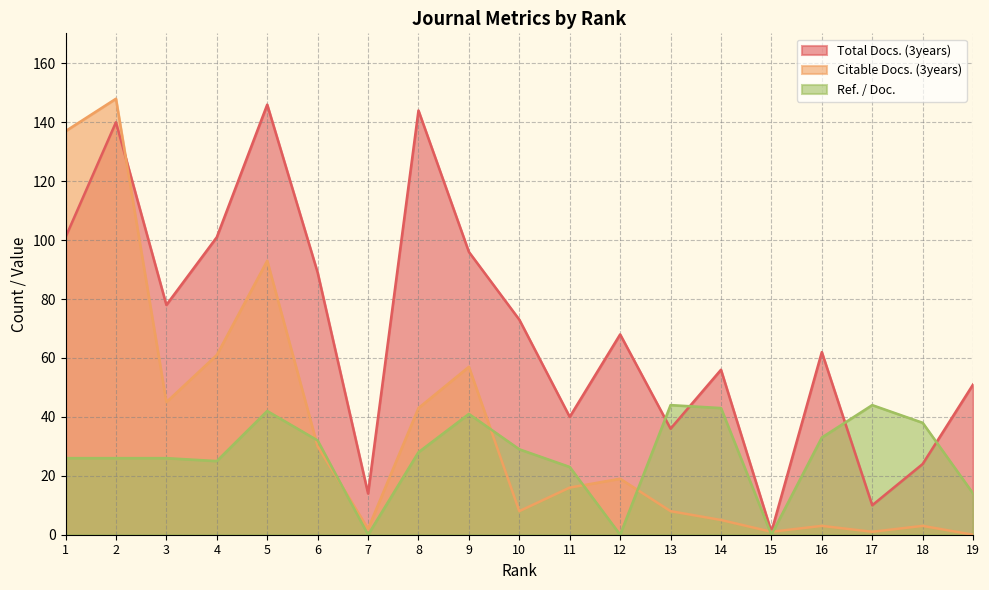

The value of Citable Docs. (3years) at 13 is 8. True or false?

True